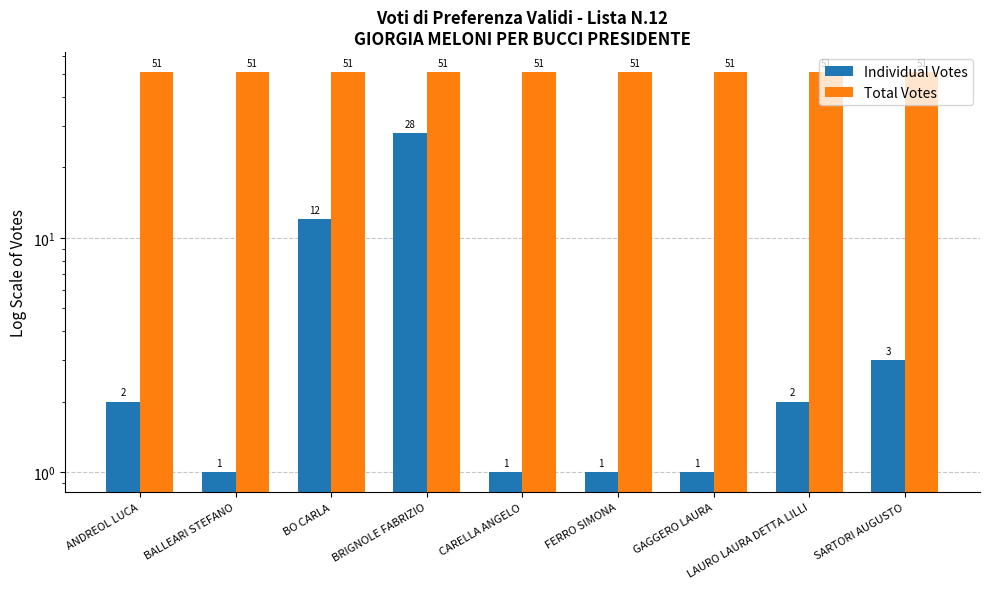

Which category has the lowest value across all series?

BALLEARI STEFANO